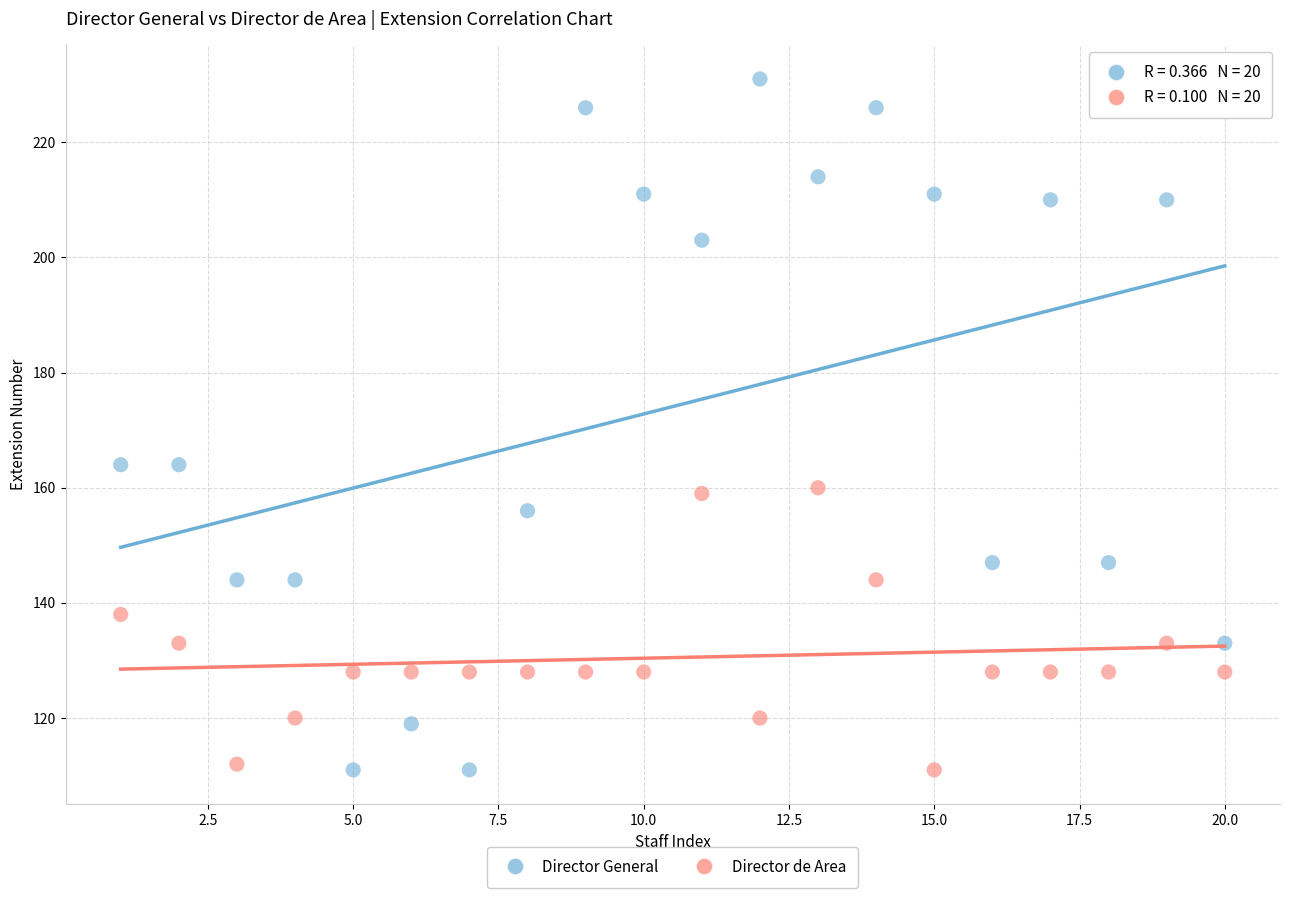

Which series reaches the maximum Y coordinate?

Director General